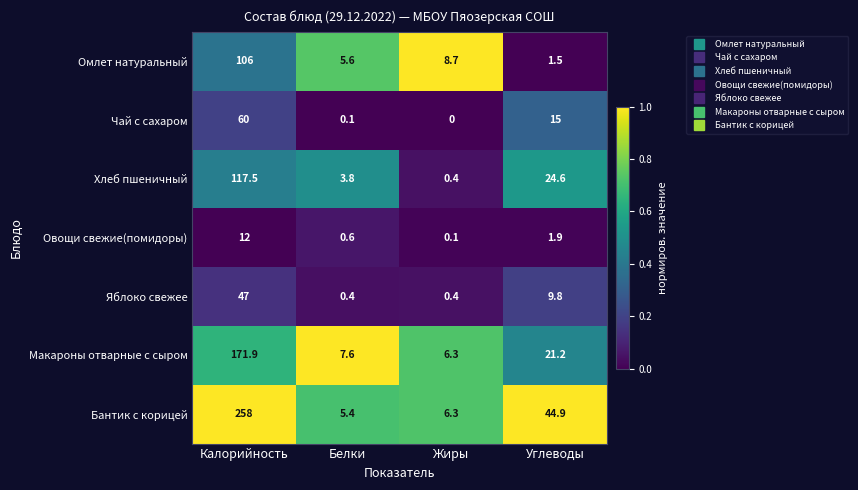

How many values in the Омлет натуральный series are below 8?

2